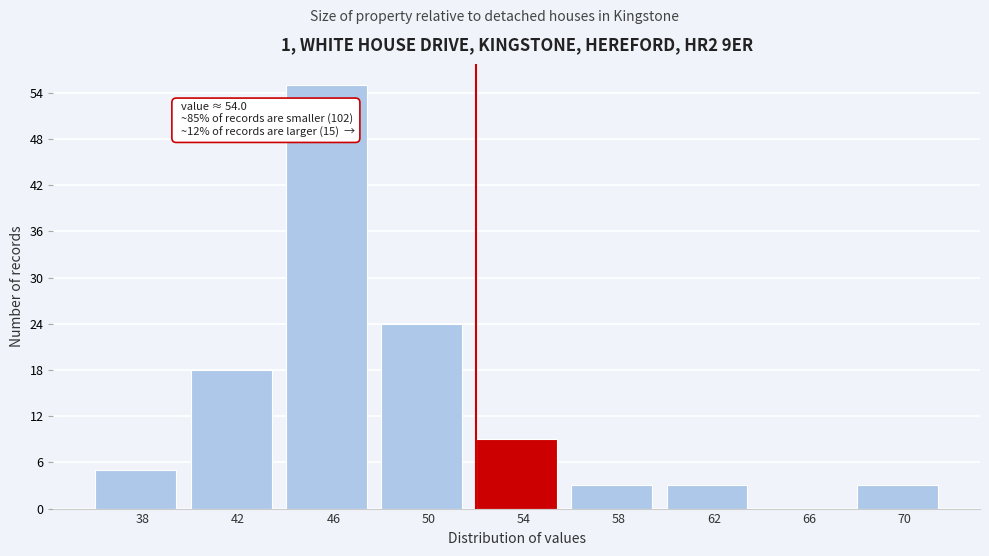

Reading right to left, extract all data points from this chart.

70=3	66=0	62=3	58=3	54=9	50=24	46=55	42=18	38=5